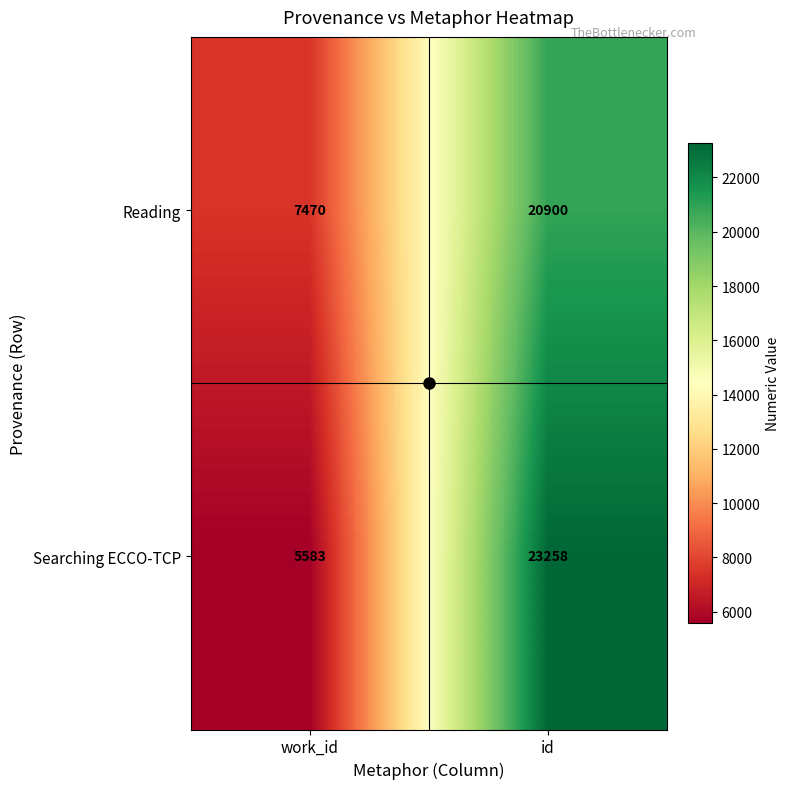

What is the highest value of the Searching ECCO-TCP series?

23258